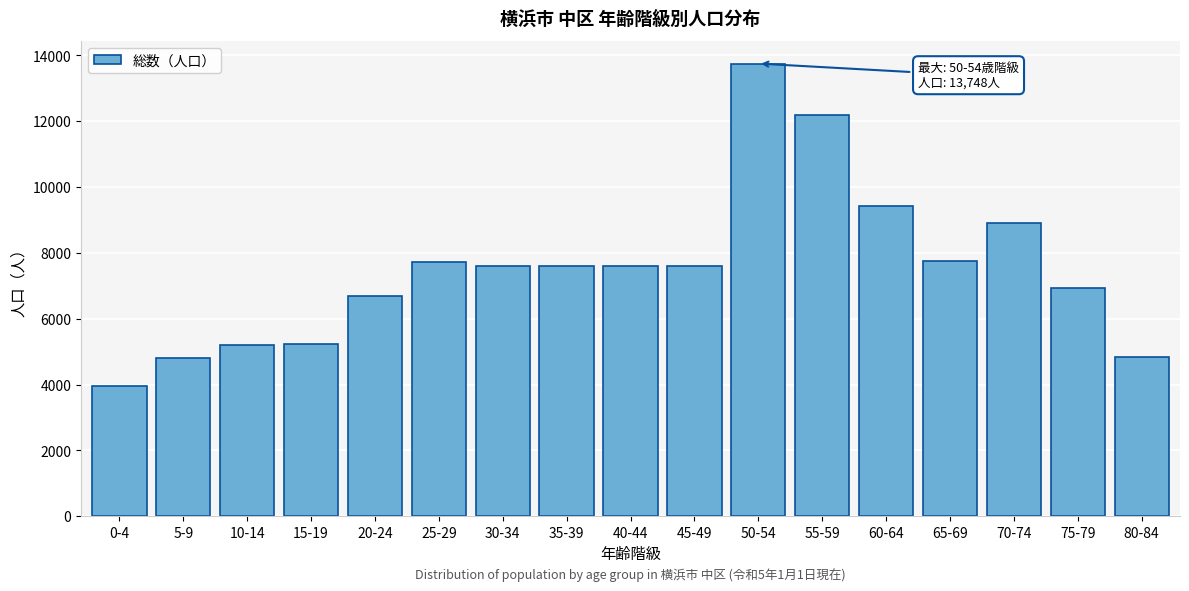

What is the maximum value shown in the chart?

13748